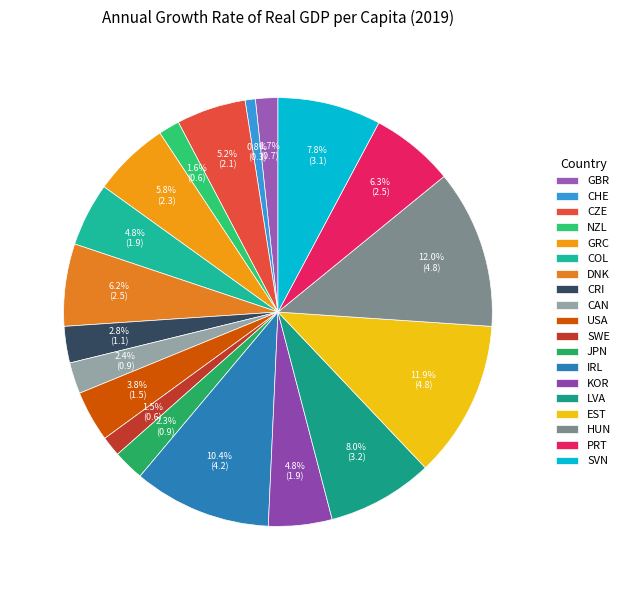

Is it true that CRI is 3% of the pie?

True